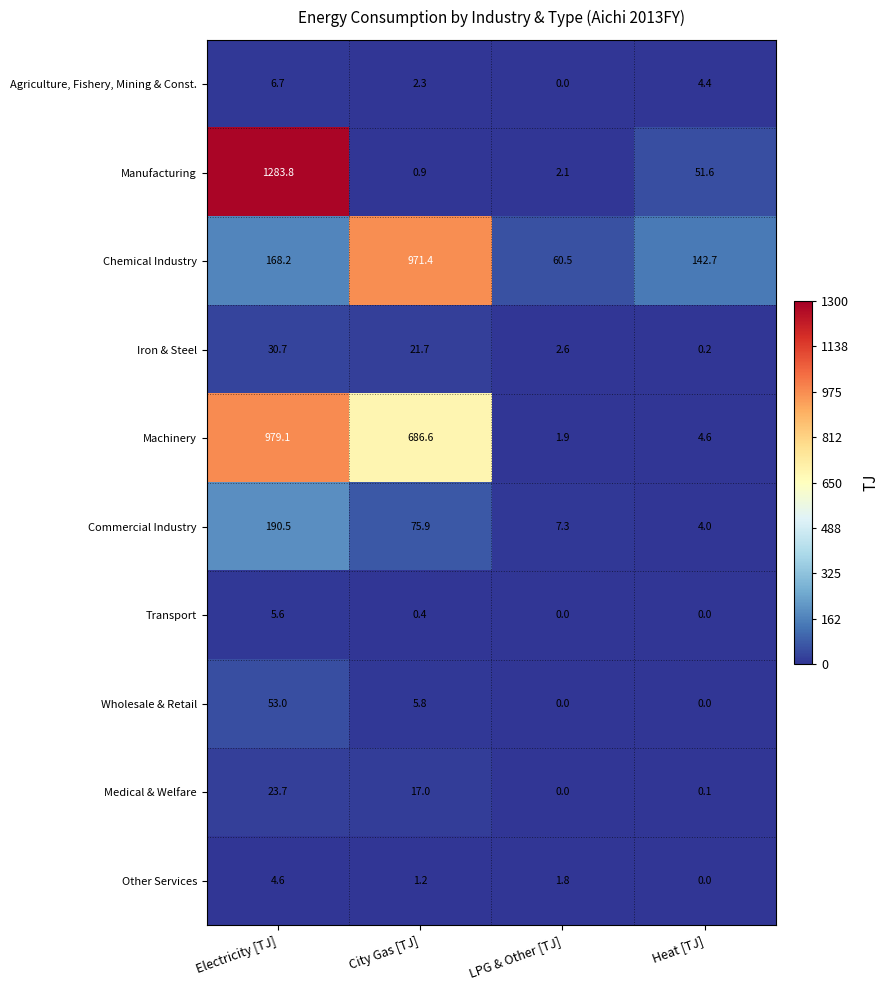

Which series changed the most between City Gas [TJ] and LPG & Other [TJ]?

Chemical Industry